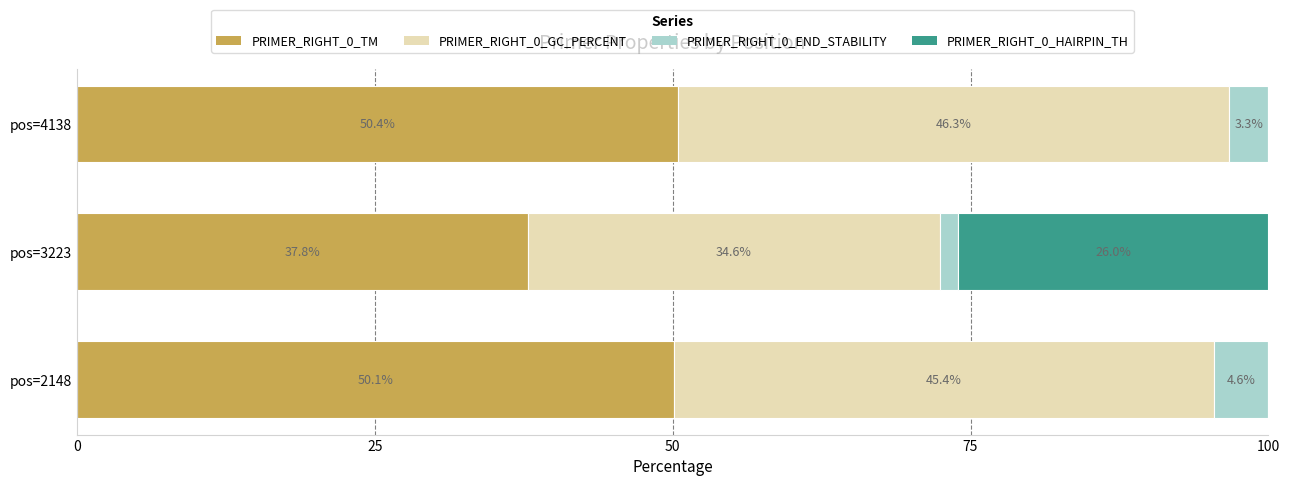

What is the maximum value for PRIMER_RIGHT_0_TM?

50.4